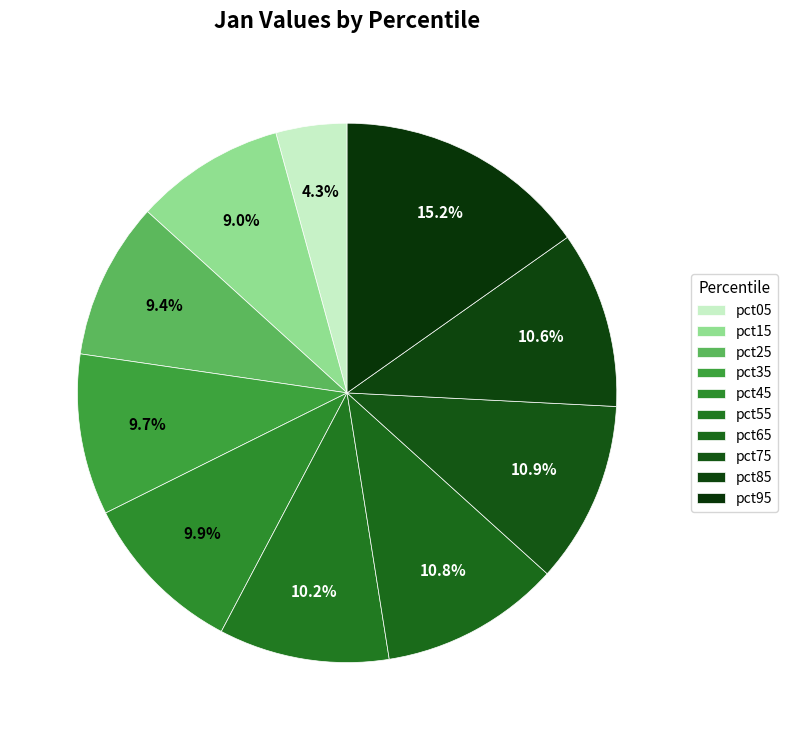

Rank the categories by value from lowest to highest.

pct05, pct15, pct25, pct35, pct45, pct55, pct85, pct65, pct75, pct95